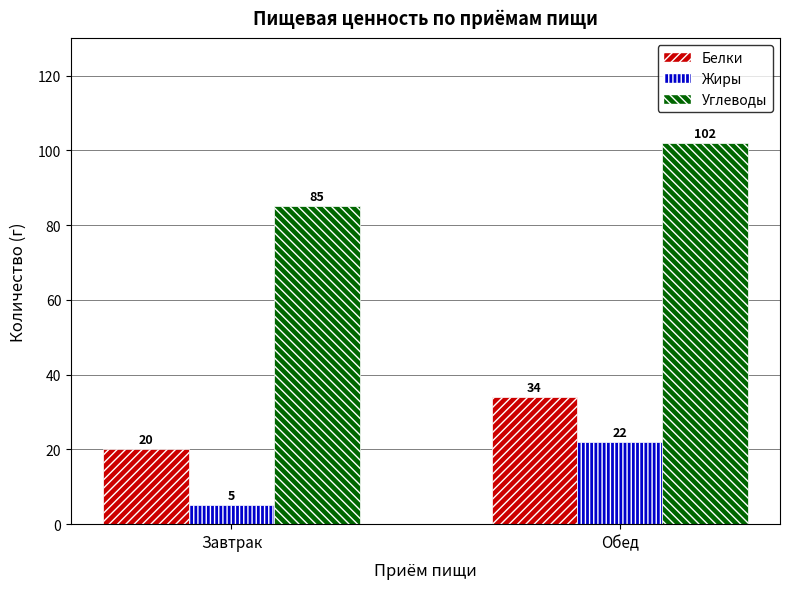

List the series in order of their peak value, highest first.

Углеводы, Белки, Жиры